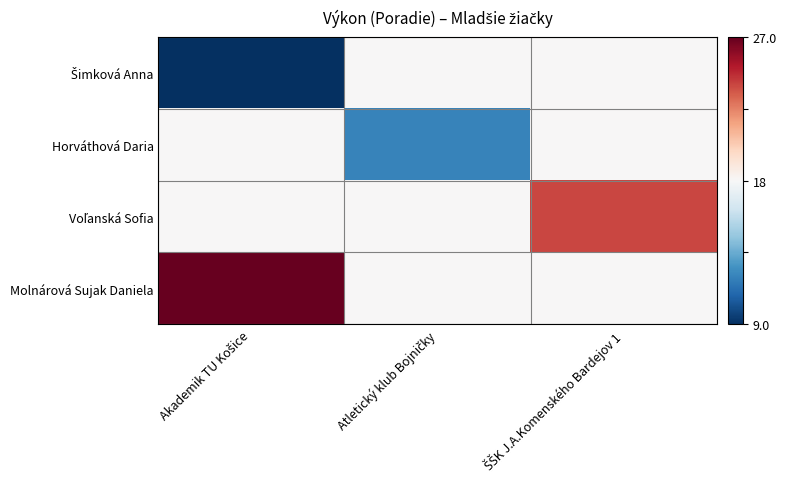

Which label corresponds to the smallest value in the chart?

Akademik TU Košice